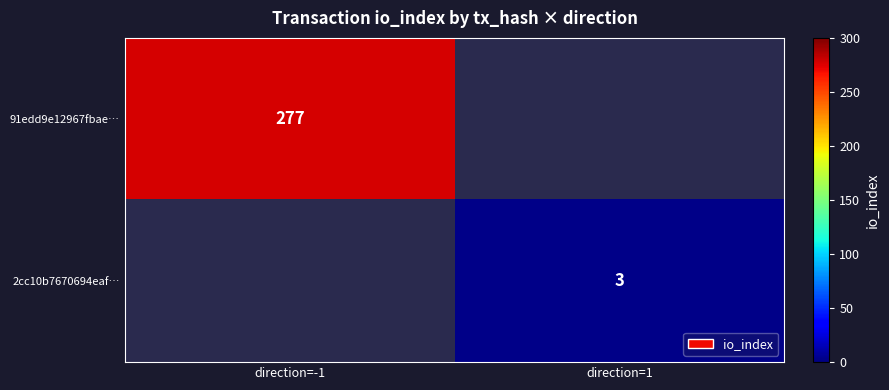

At how many categories does at least one series exceed 259?

1